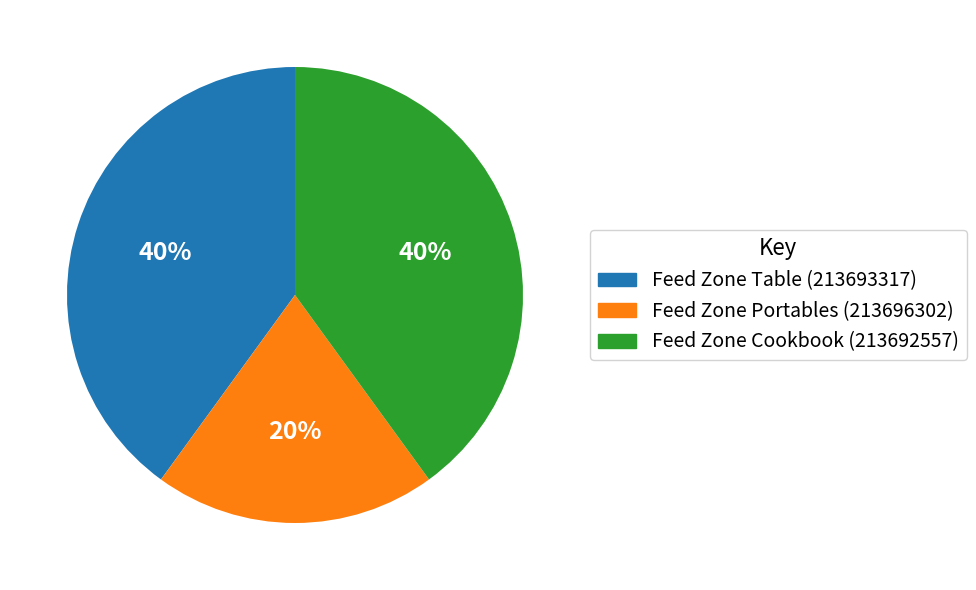

True or false: Feed Zone Table (213693317) accounts for 50% of the total.

False